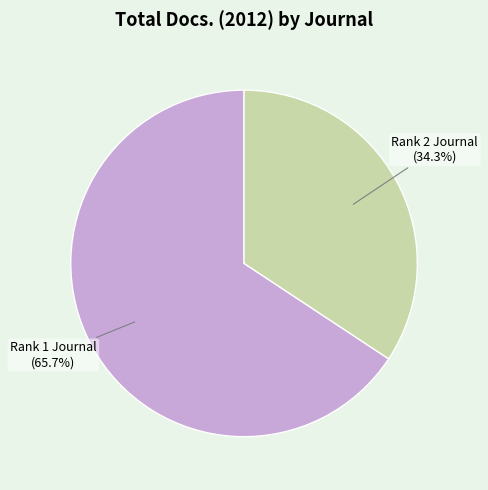

Is there a majority slice in this chart?

Yes